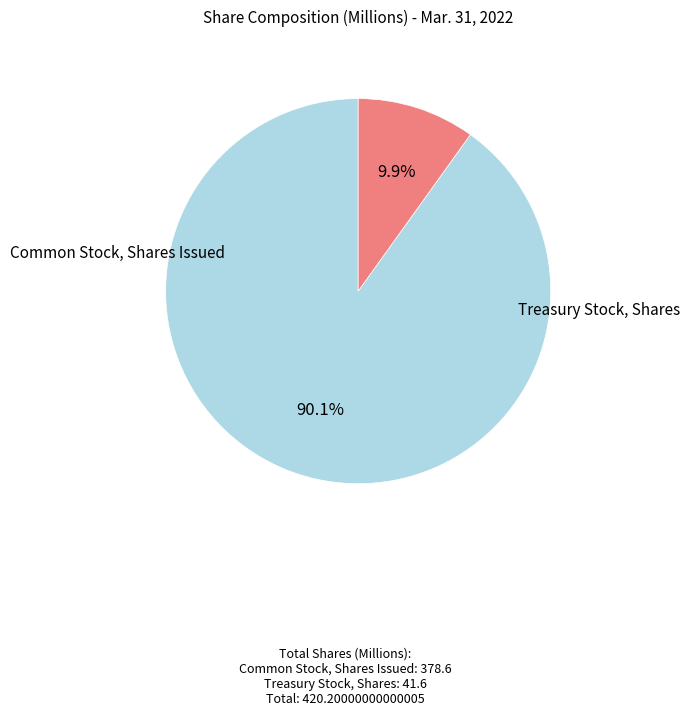

Is there any slice that represents more than half of the pie?

Yes